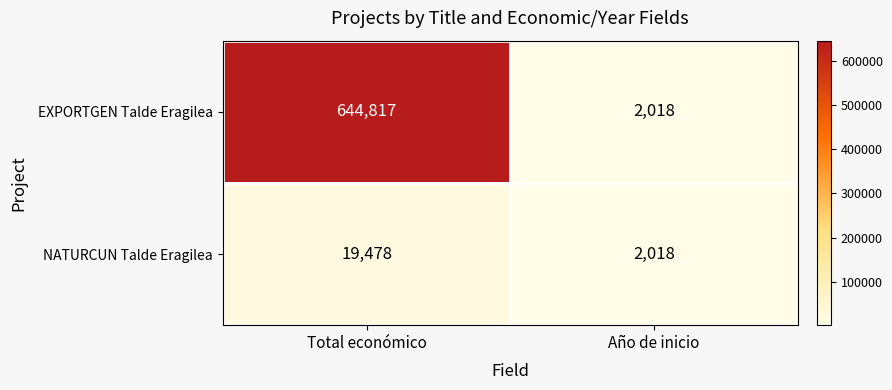

Reading left to right, extract all data points from this chart.

EXPORTGEN Talde Eragilea: 644817	2018
NATURCUN Talde Eragilea: 19478	2018